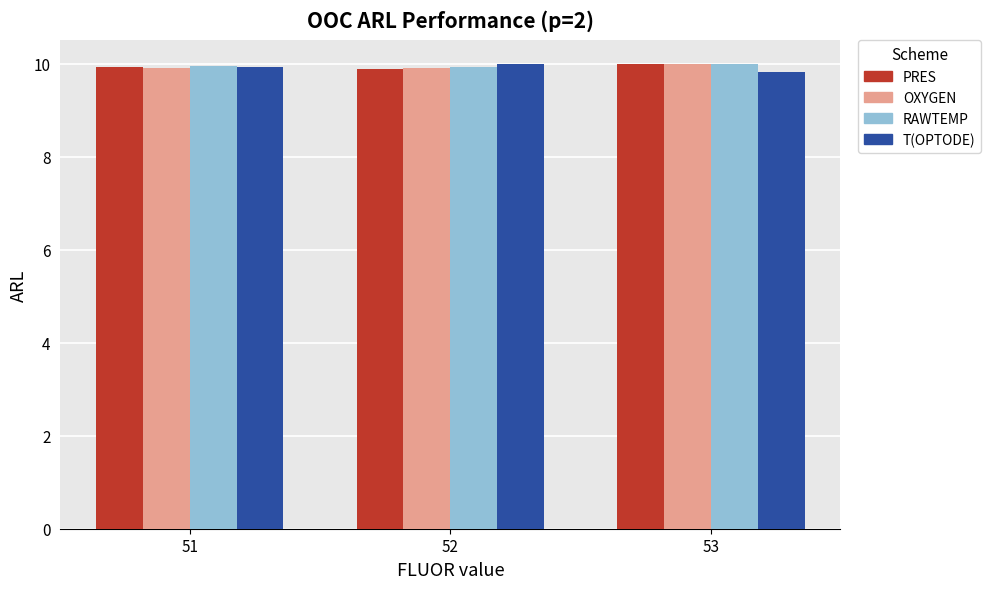

What is the smallest value displayed?

9.8